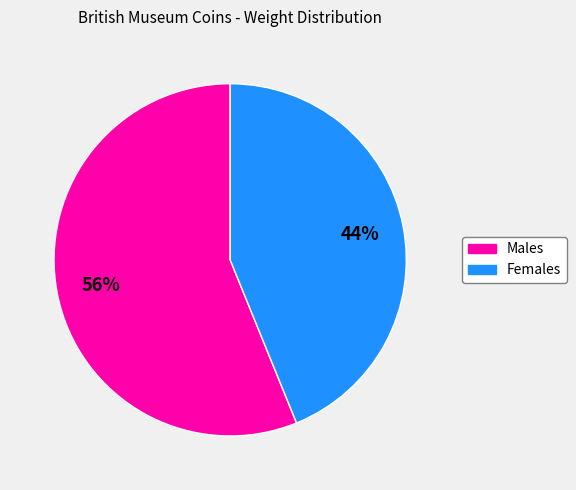

To the nearest percent, what is the difference between the largest and smallest slice percentages?

12%